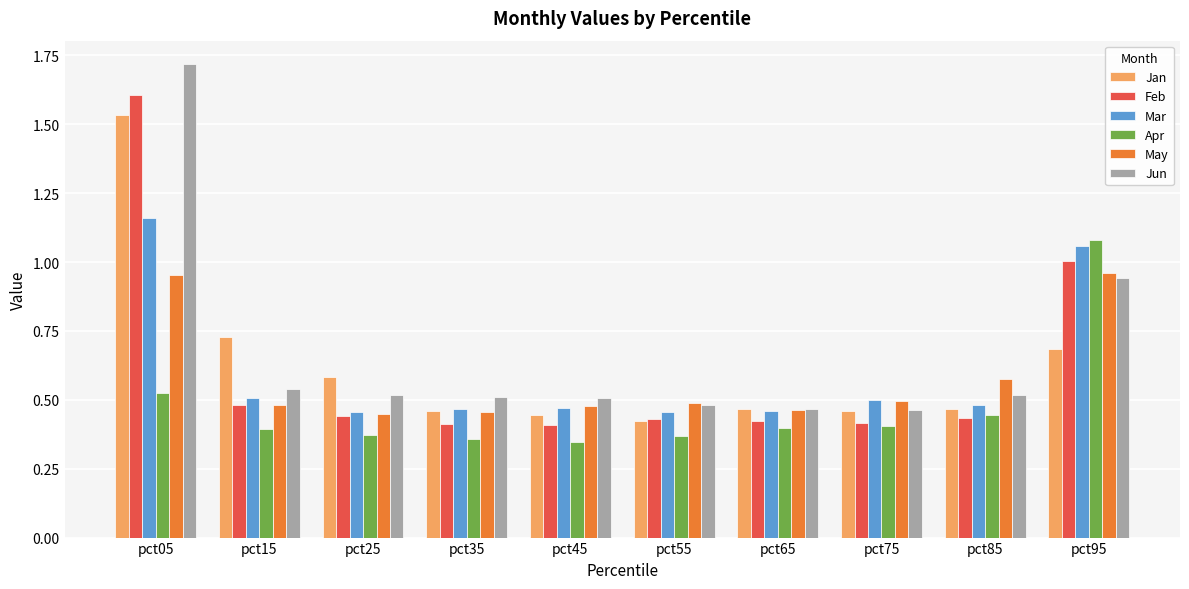

At which label does Feb reach its peak?

pct05